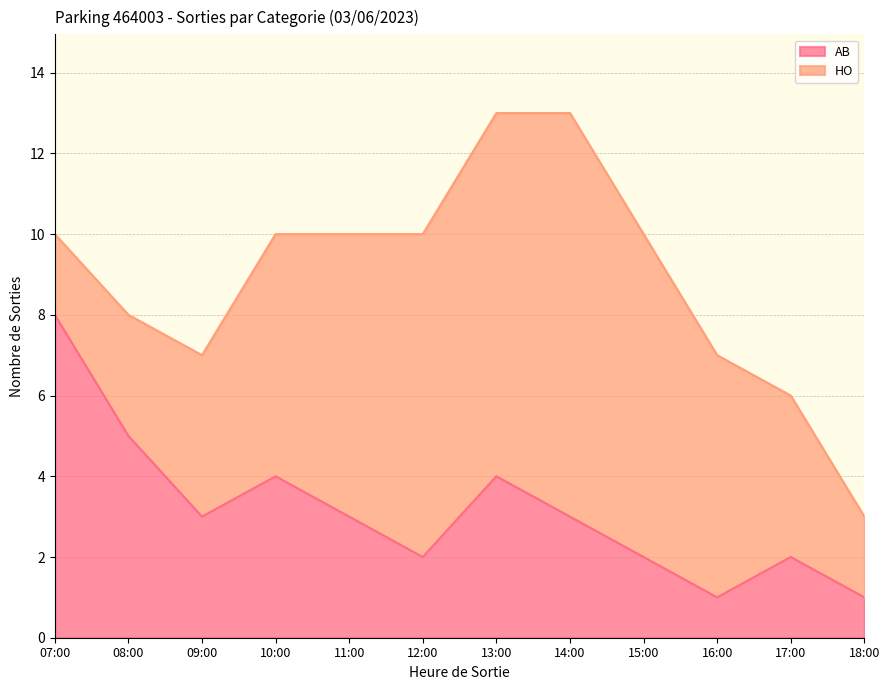

Count the values in the range 2 to 4.

8